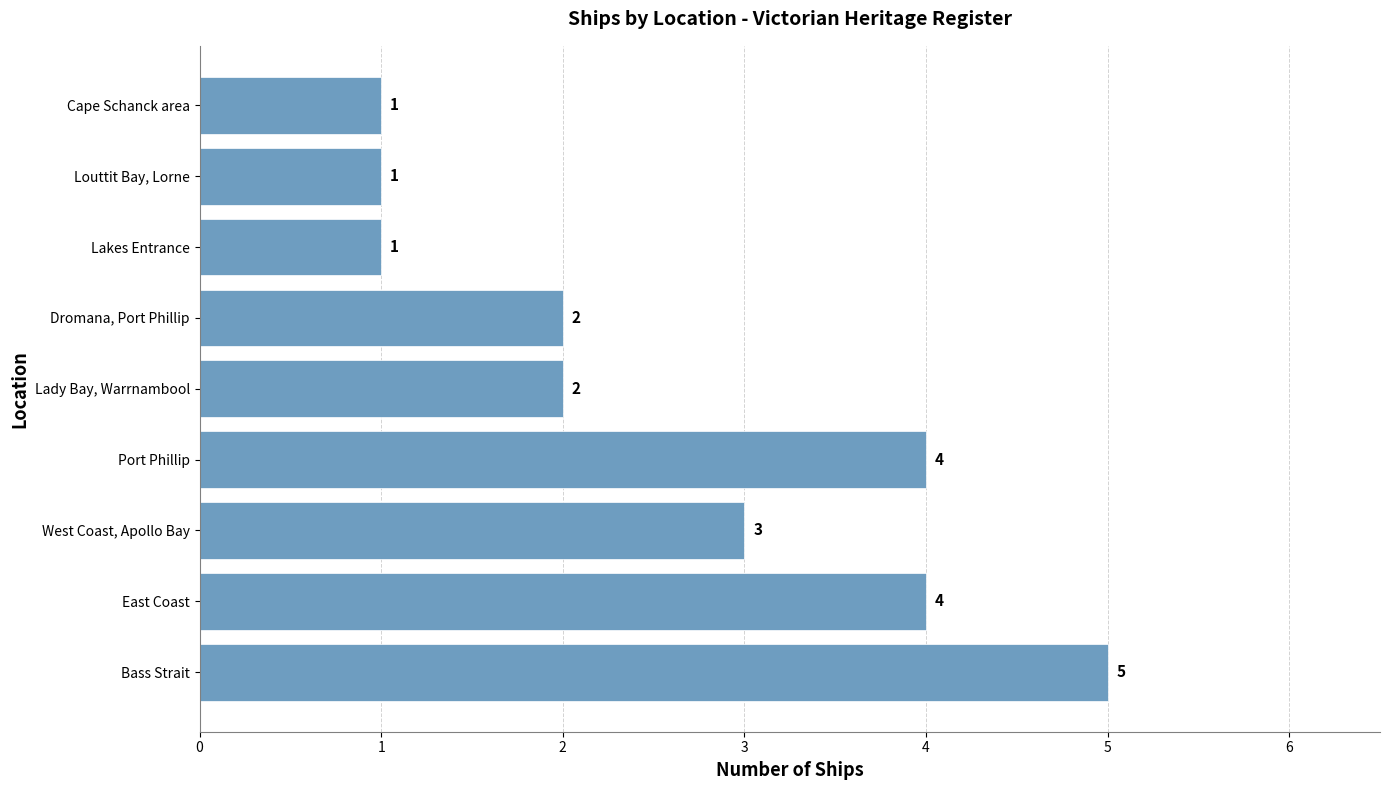

True or false: the data shows 5 at Bass Strait.

True